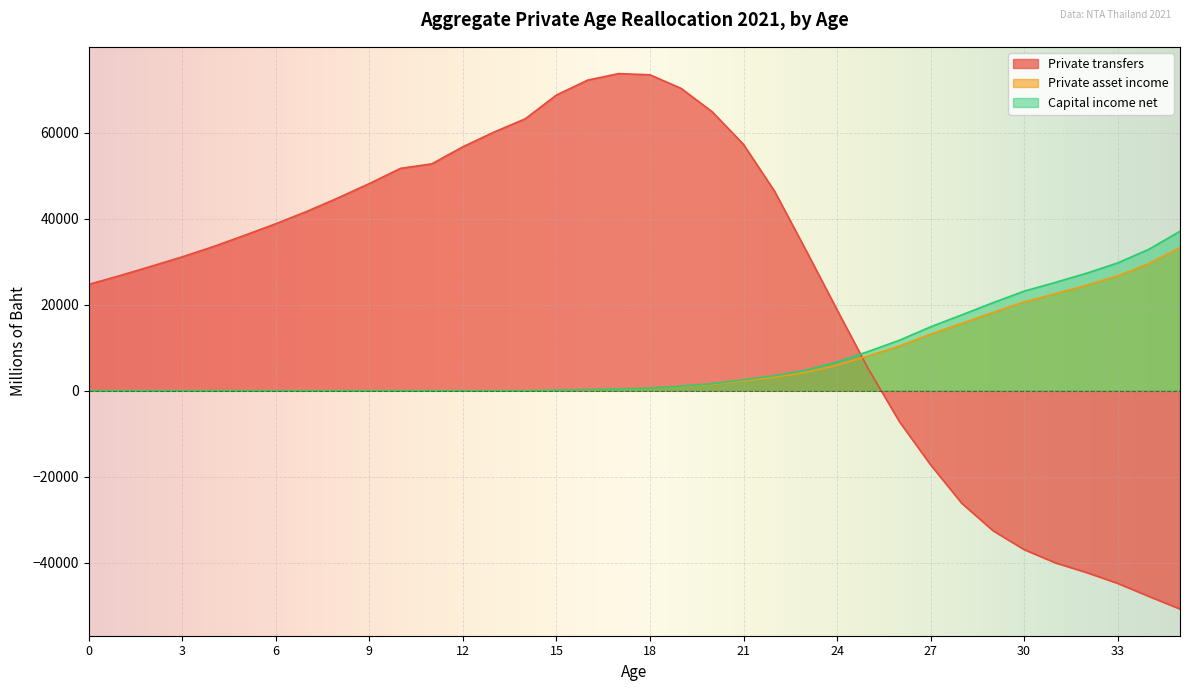

What is the maximum value shown in the chart?

73702.4